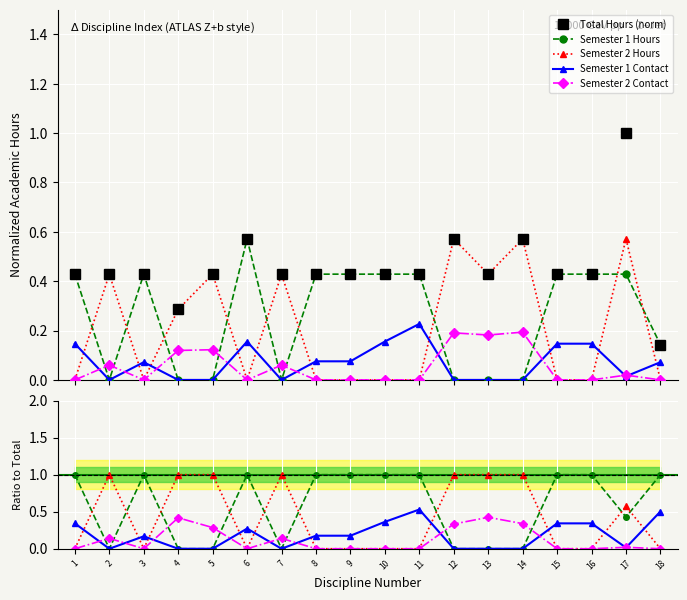

Which category has the highest value across all series?

17